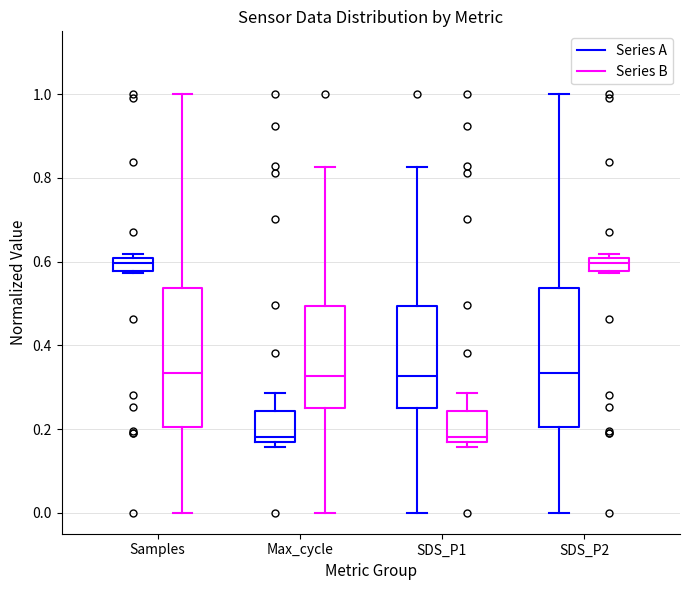

Where is the lower edge of the box for SDS_P1 (Series A) on the y-axis? The values are not printed on the chart, so give them approximately, as read against the axis.

0.24